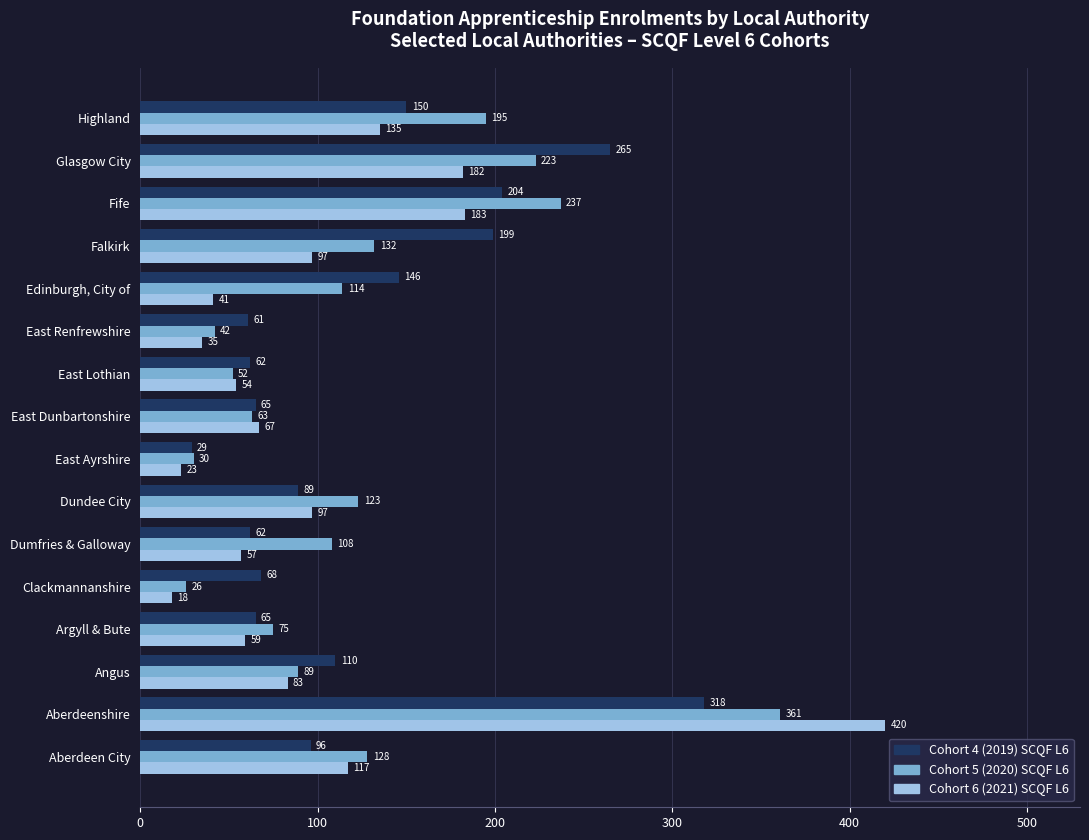

At which category is the sum across all series the highest?

Aberdeenshire